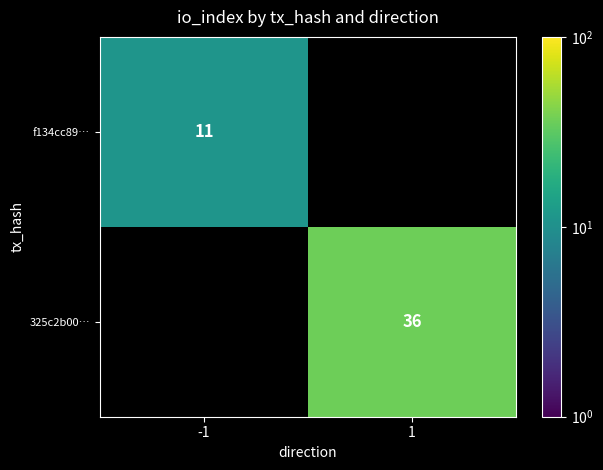

The value of 325c2b00… at 1 is 63. True or false?

False